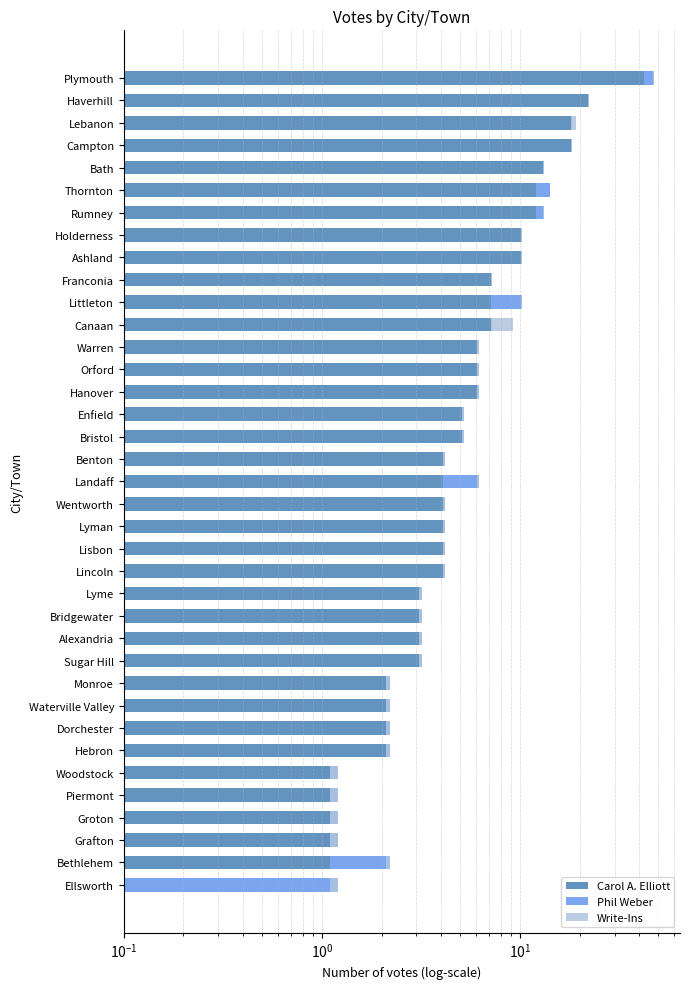

True or false: Write-Ins has a value of 0.1 at Plymouth.

False